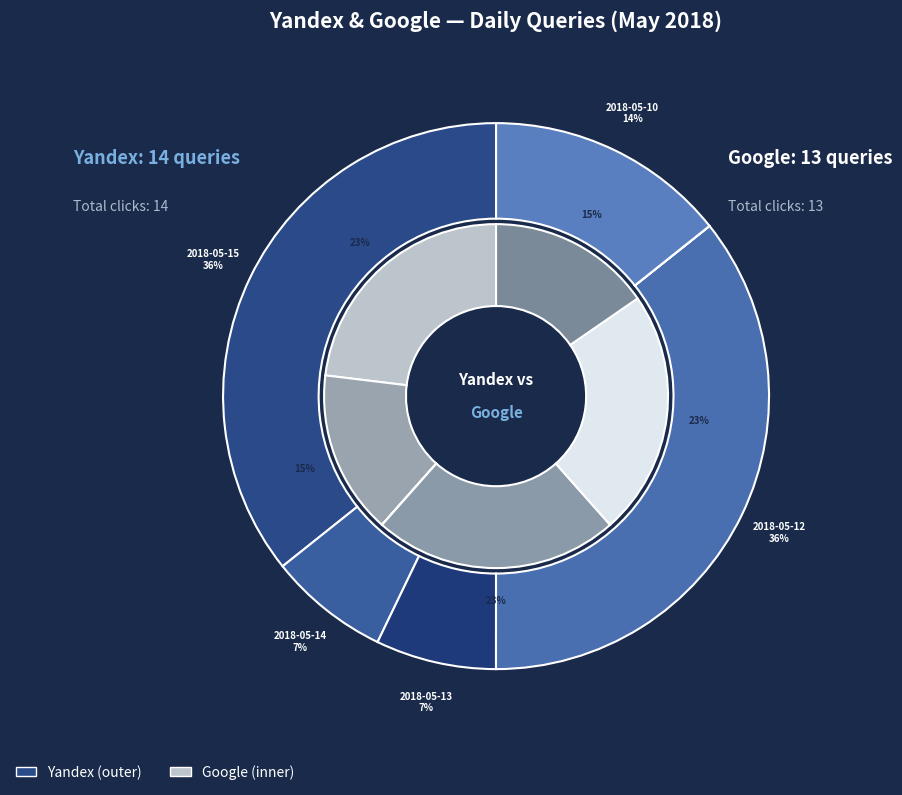

The 2018-05-14 slice represents 3% of the pie. True or false?

False